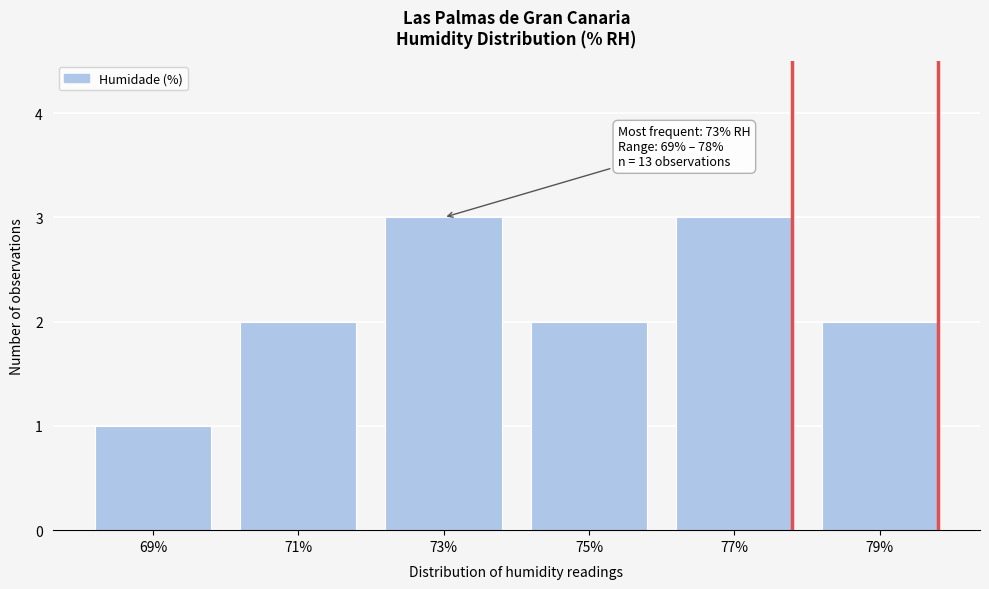

Reading left to right, list all the values displayed in this chart.

1	2	3	2	3	2